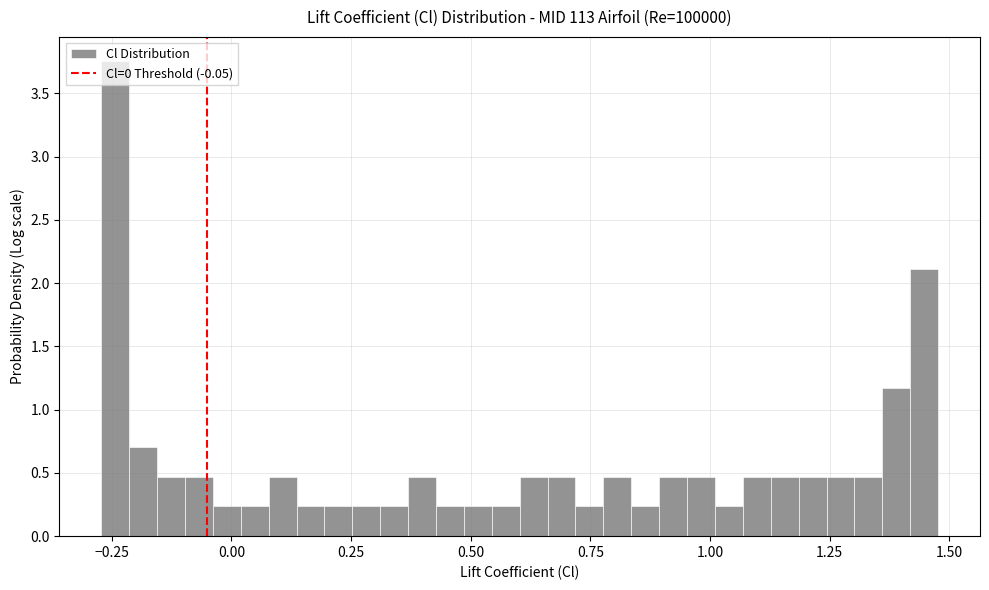

Around what value on the x-axis is the tallest bar? Give the approximate position of its centre, as read against the axis.

-0.25